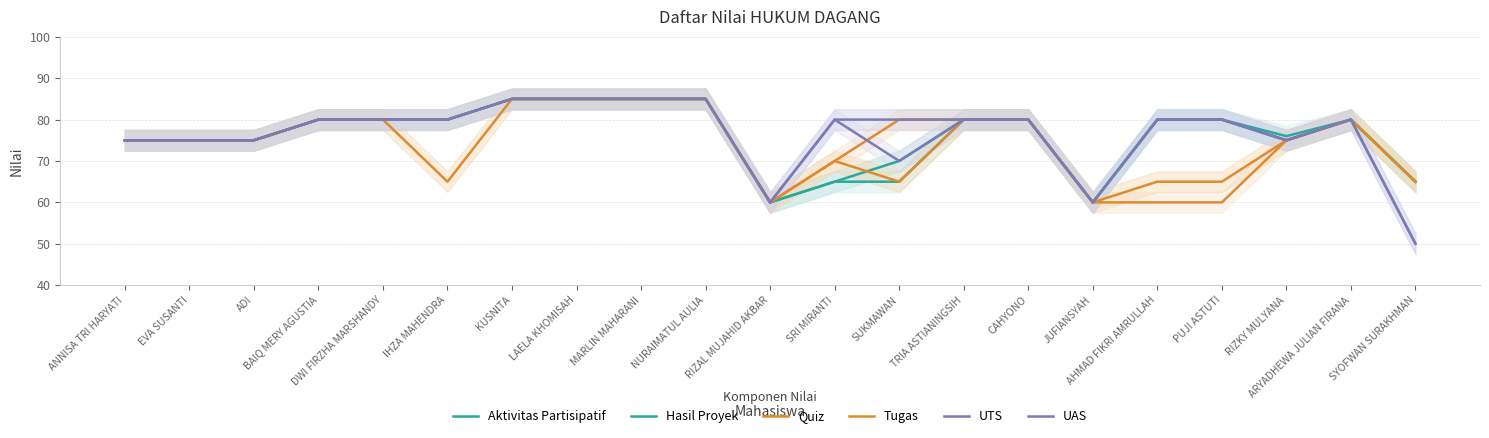

True or false: Aktivitas Partisipatif has more than 2 interior local peaks.

False